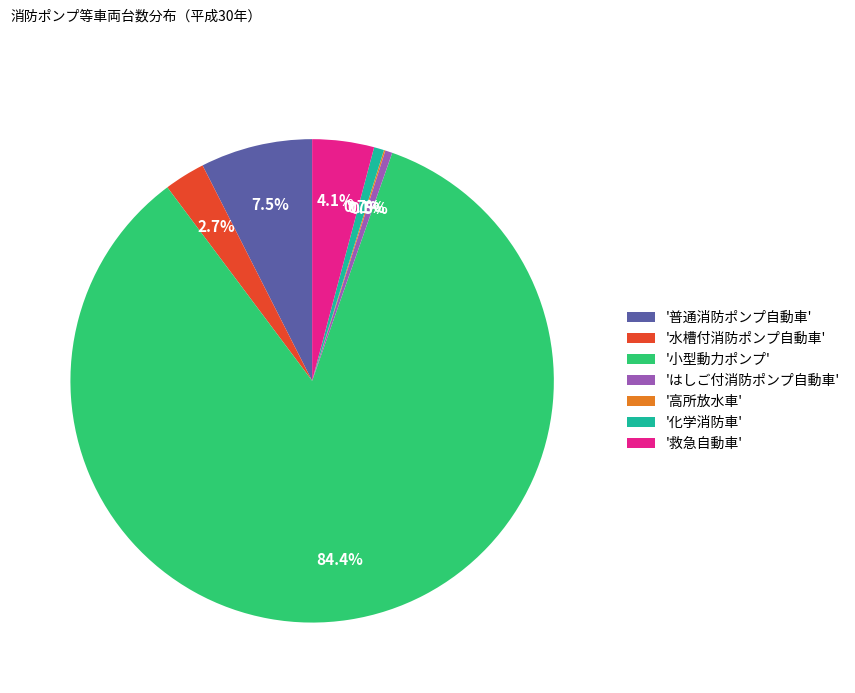

Does 'はしご付消防ポンプ自動車' account for over 50% of the chart?

No